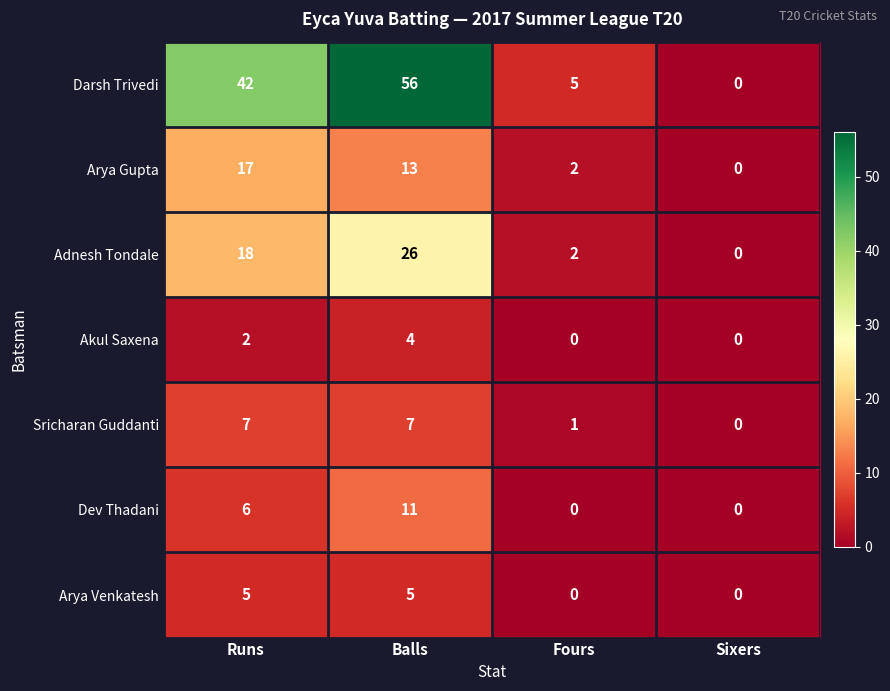

Which series has the largest total across all categories?

Darsh Trivedi